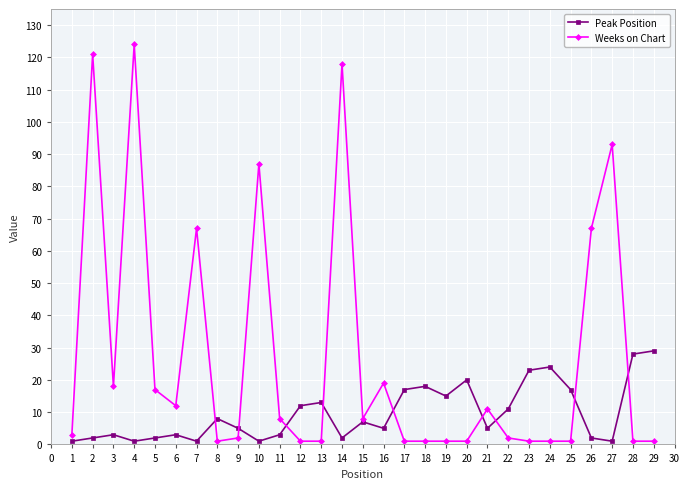

The Peak Position series shows 1 at 4. True or false?

True